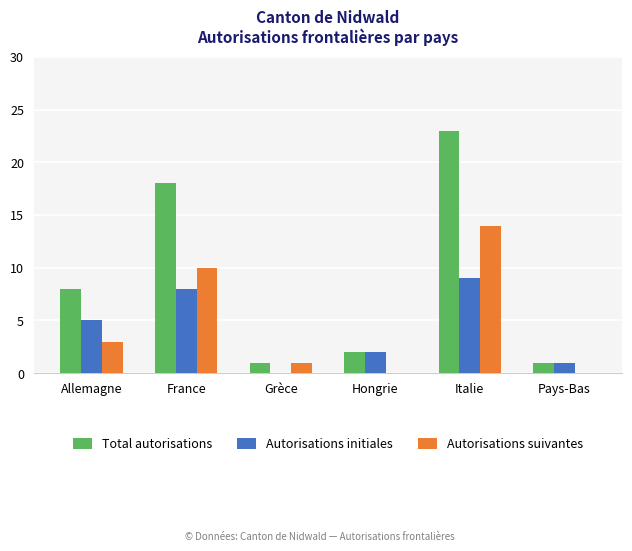

How many groups of bars are there?

6